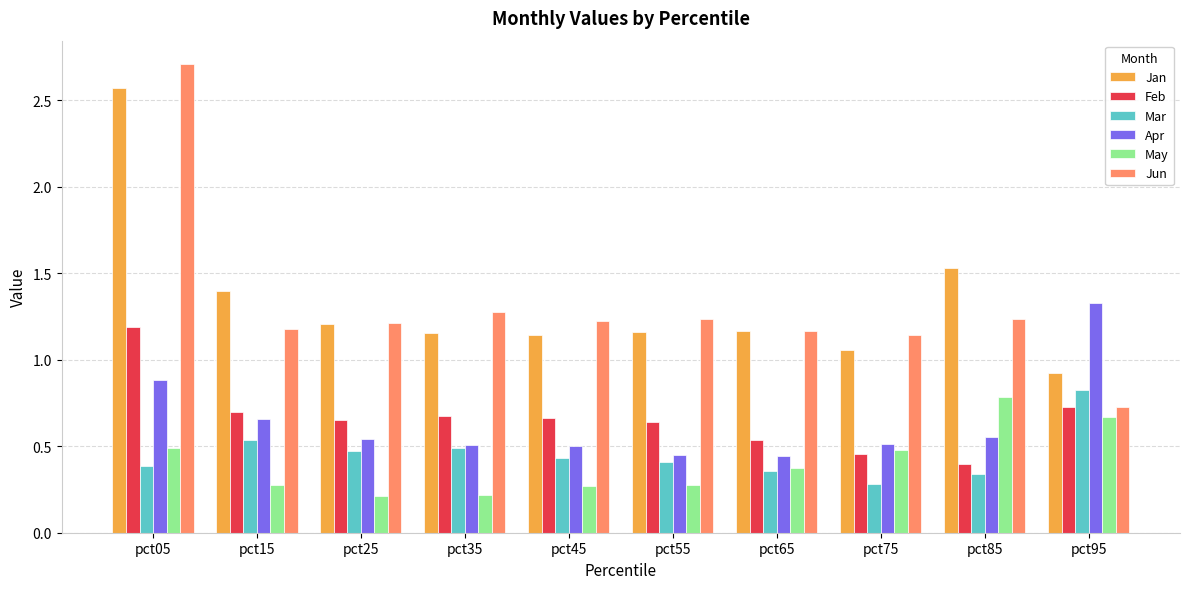

At which category does the chart reach its peak across all series?

pct05